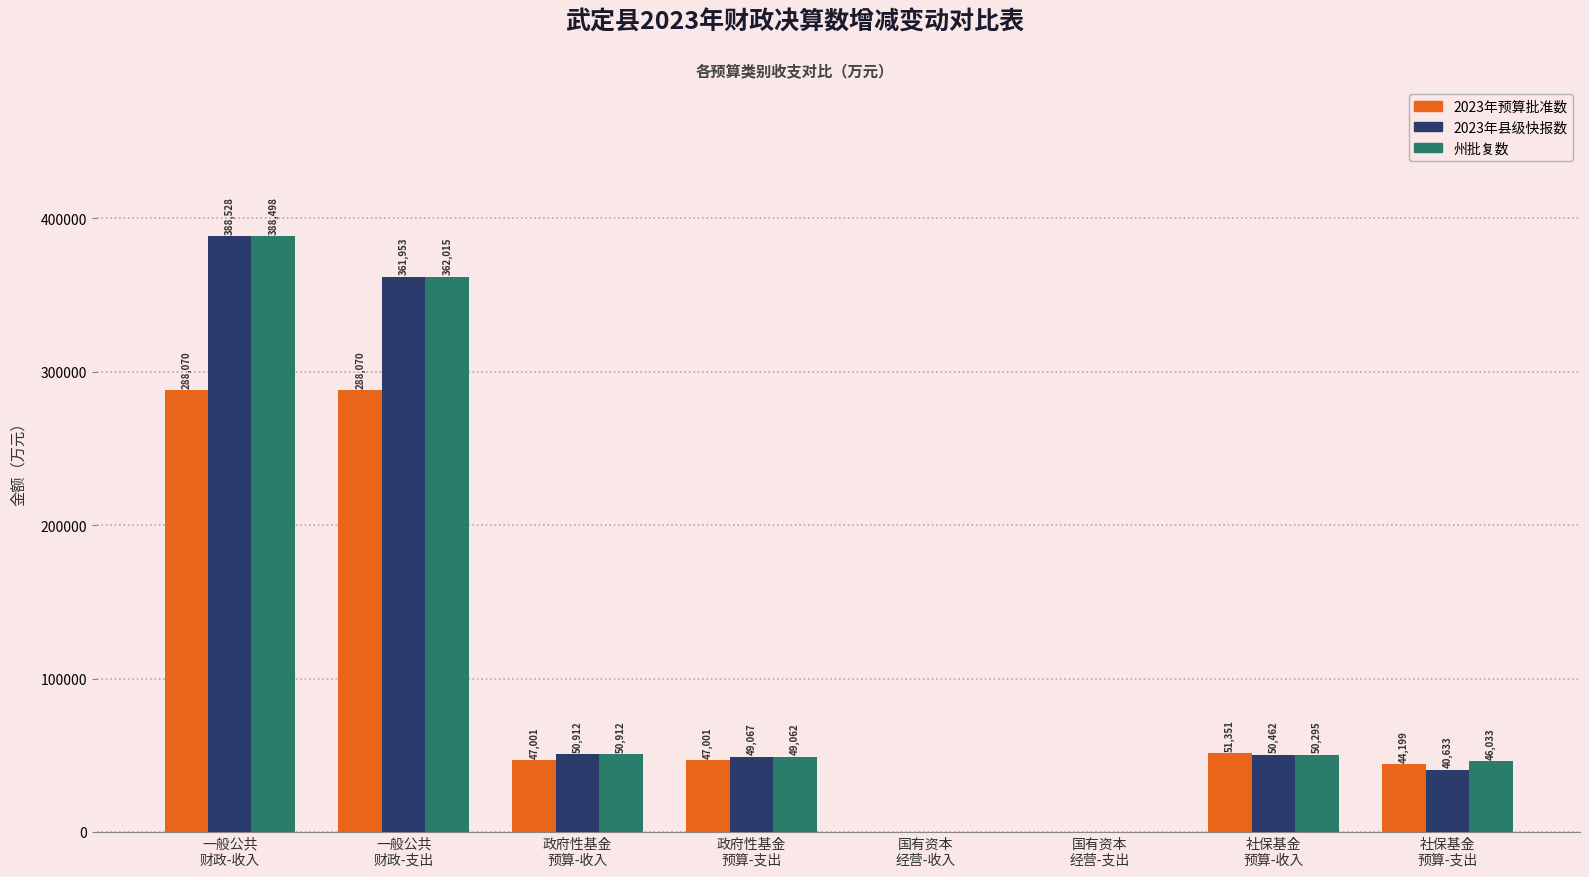

The 2023年县级快报数 series shows 16 at 国有资本
经营-支出. True or false?

True